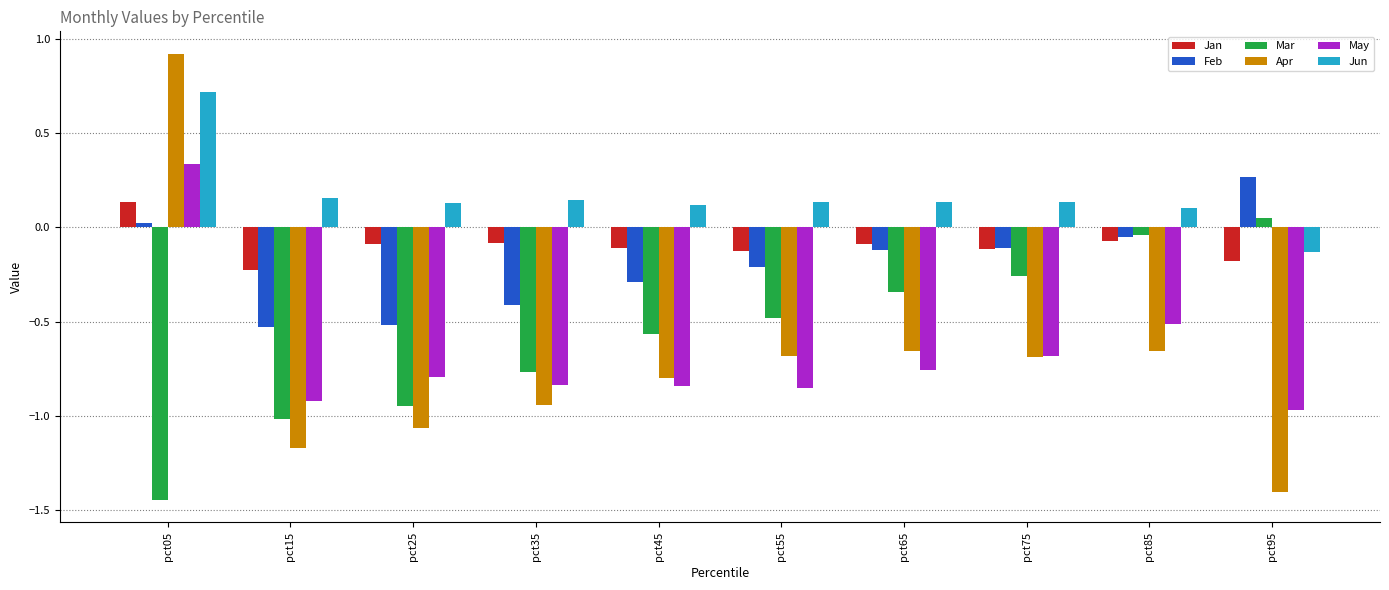

What is the sum of the May values at pct45 and pct95?

-1.8